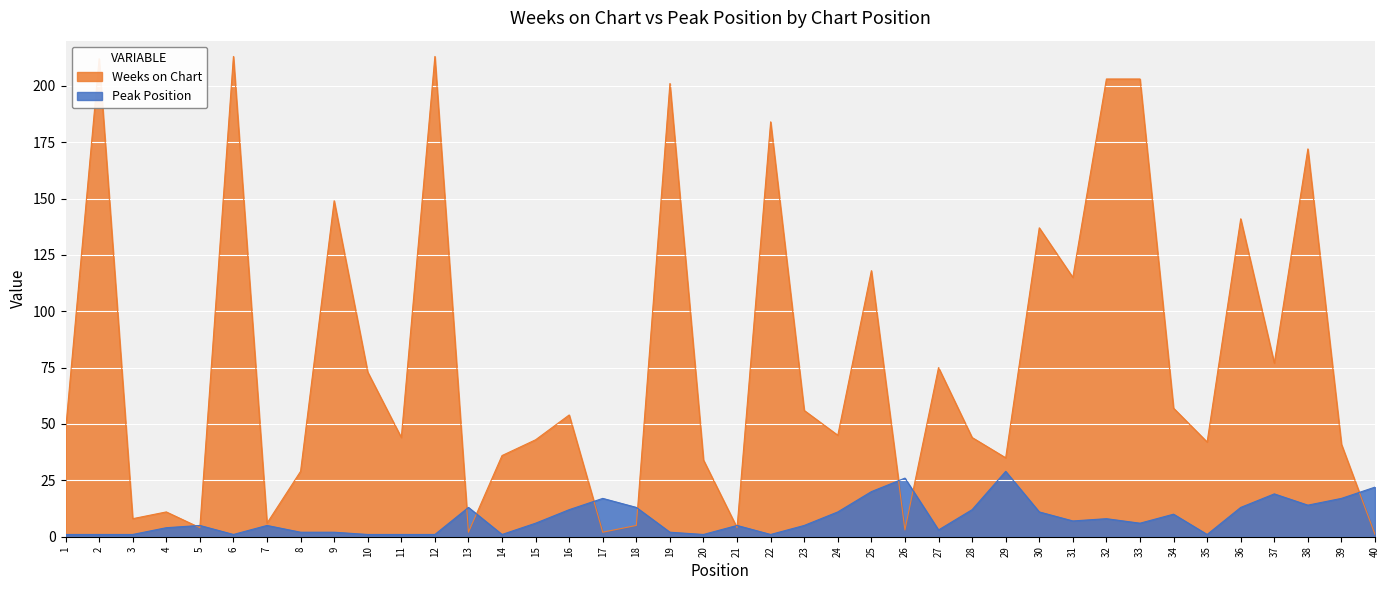

Rank the series at 23 from highest to lowest value.

Weeks on Chart, Peak Position